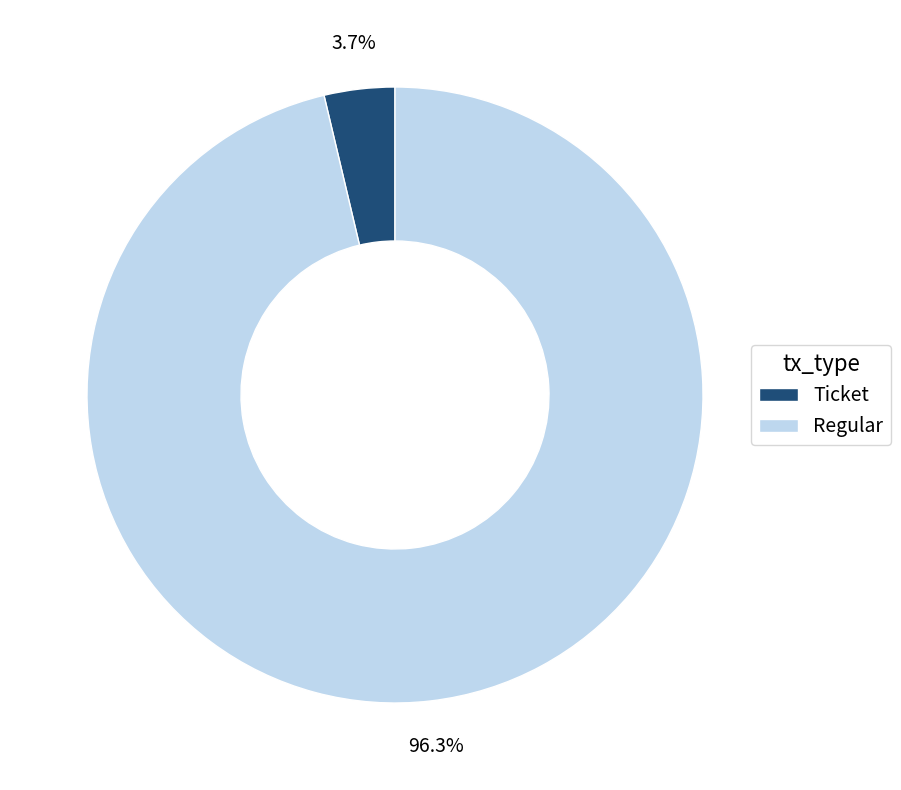

What percentage is the Ticket slice, to the nearest percent?

4%